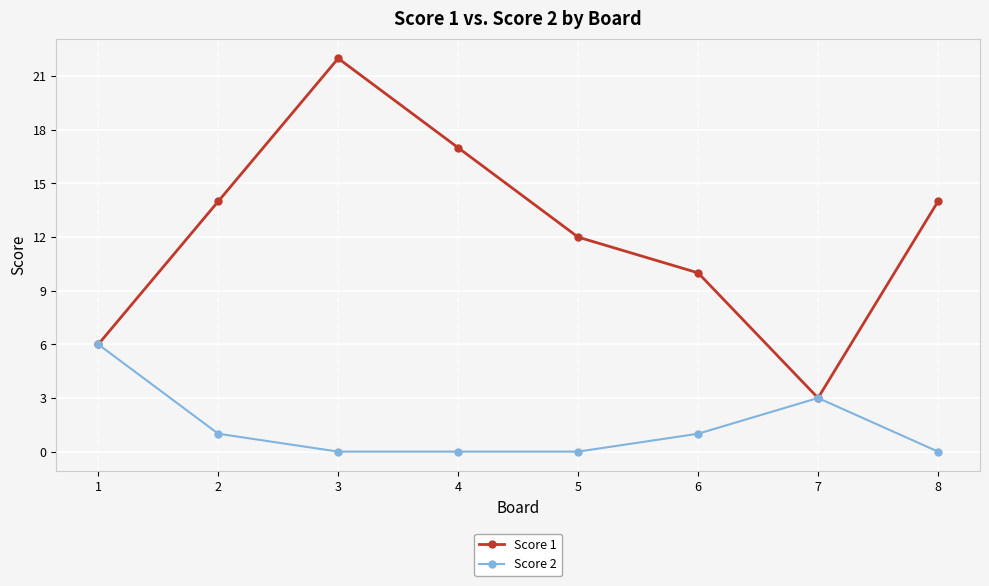

True or false: Score 2 has a value of 4 at 1.

False